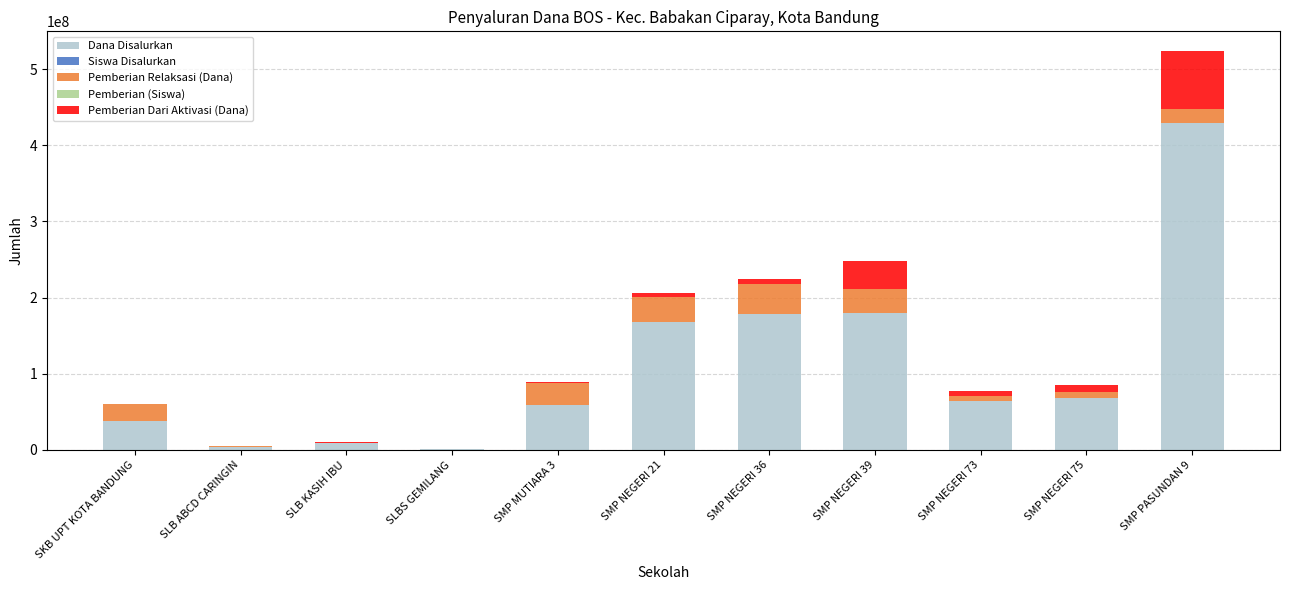

Does the chart contain stacked bars?

Yes